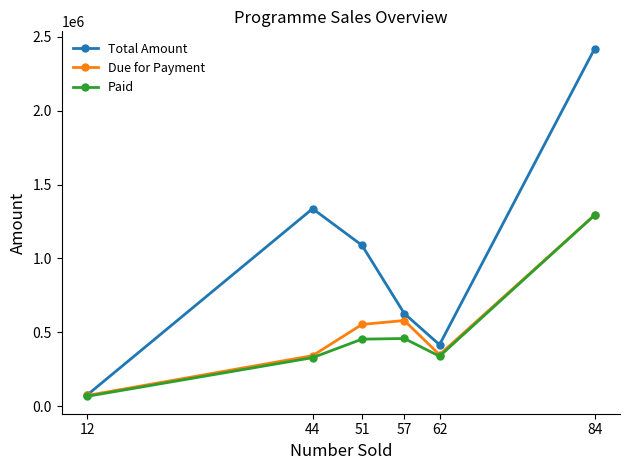

The value of Due for Payment at 44 is 99961. True or false?

False